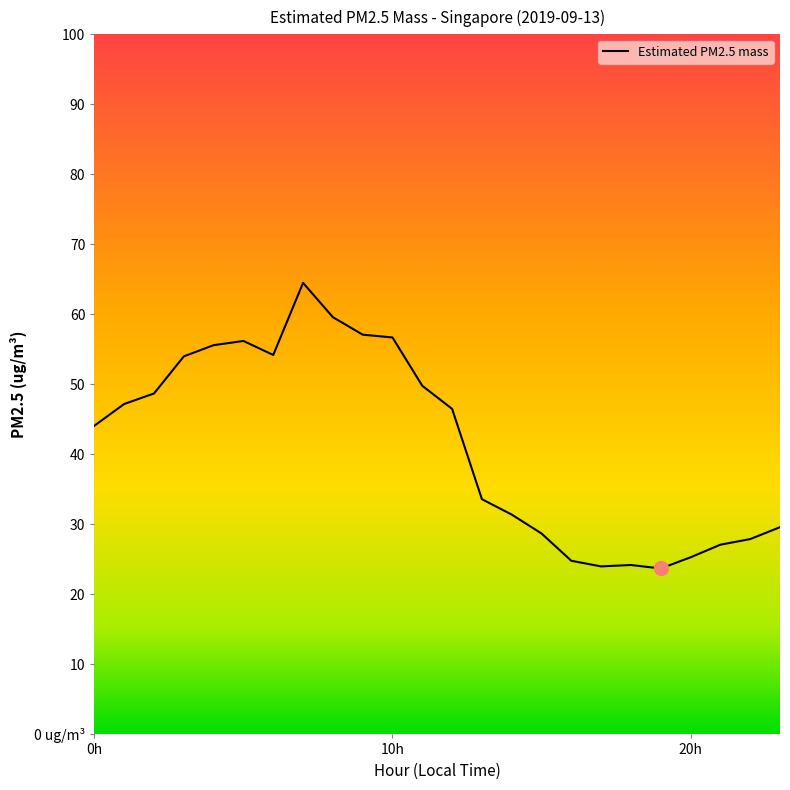

At which category does the chart reach its peak across all series?

7